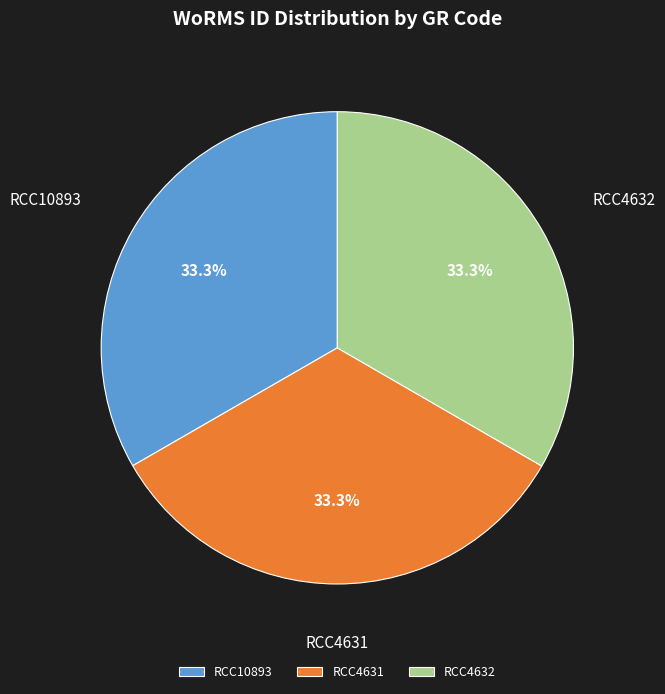

Is RCC4632 the majority of the pie?

No